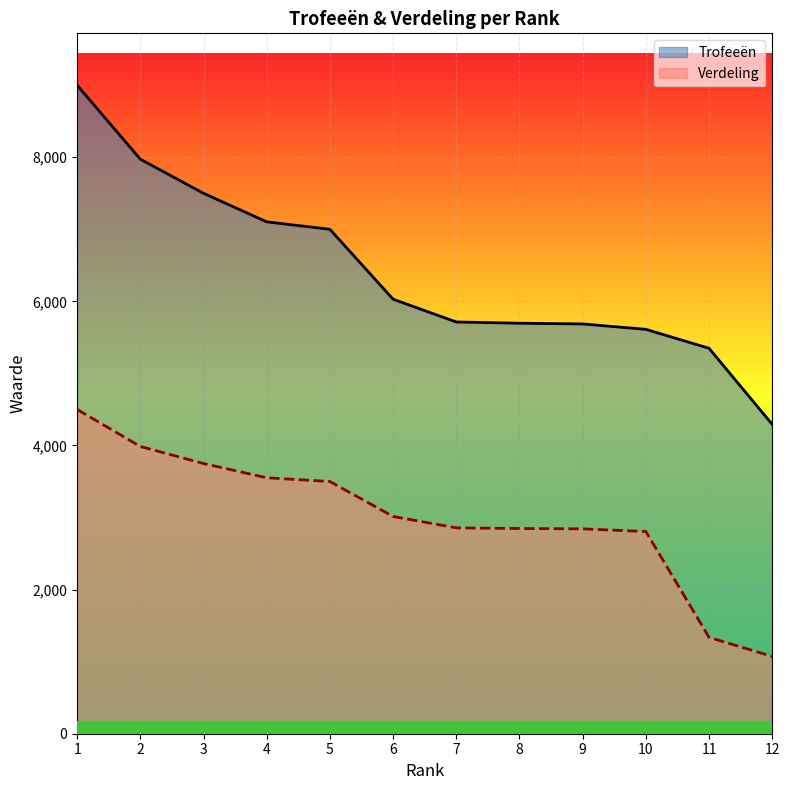

Which series has the largest total across all categories?

Trofeeën